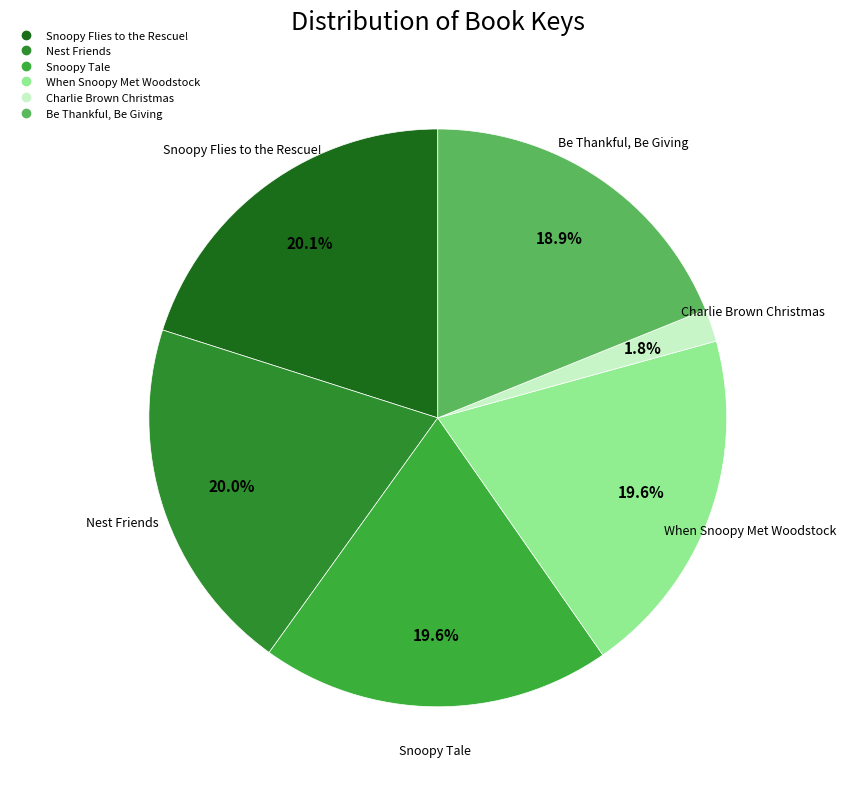

True or false: When Snoopy Met Woodstock accounts for 20% of the total.

True